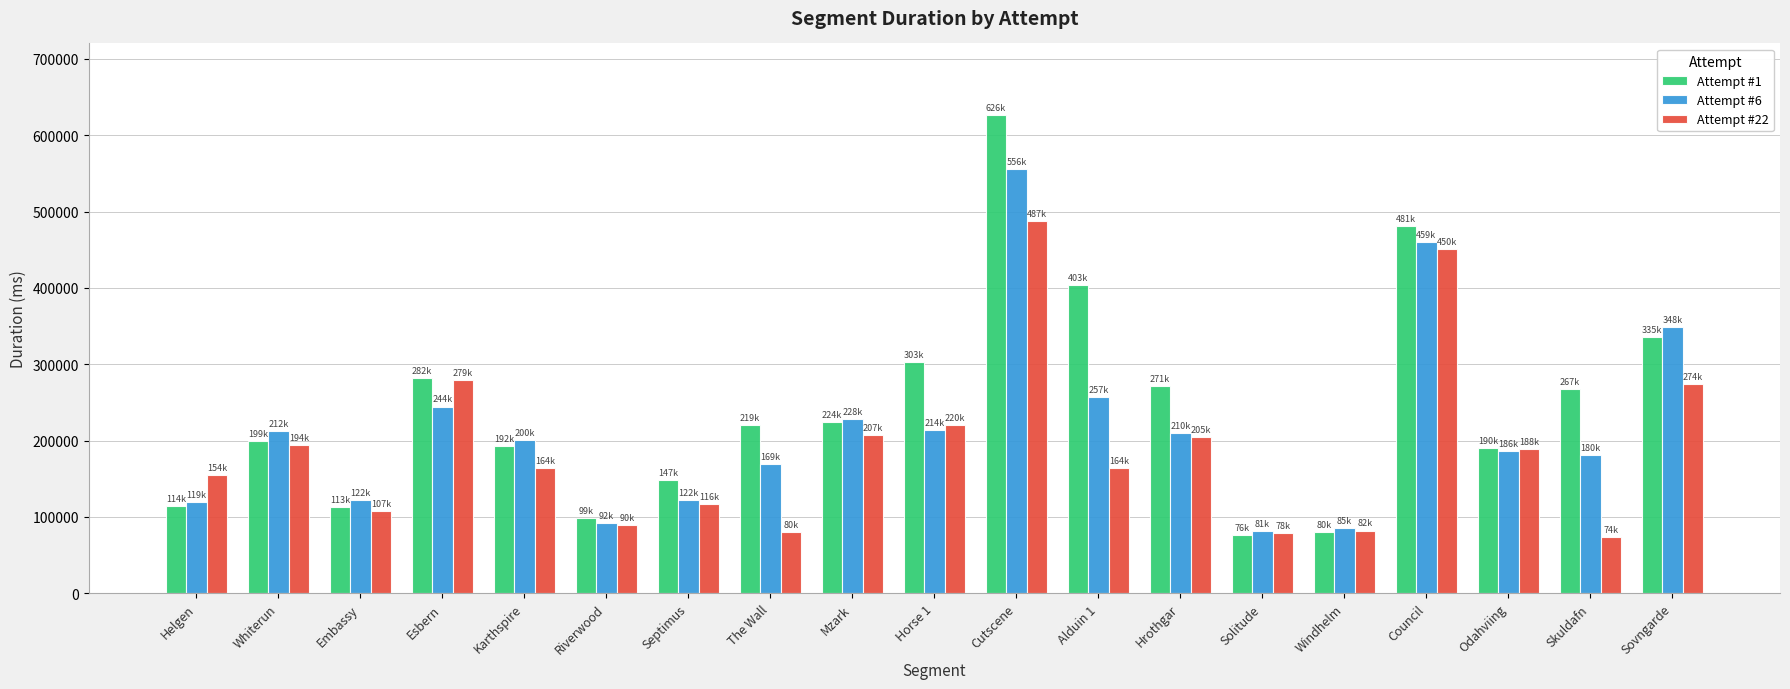

Which series has the largest range (max minus min)?

Attempt #1